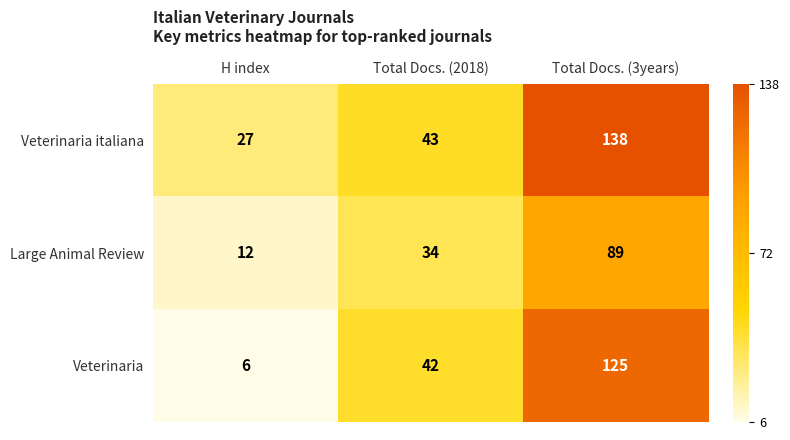

What is the difference between the Veterinaria italiana values at H index and Total Docs. (2018)?

16